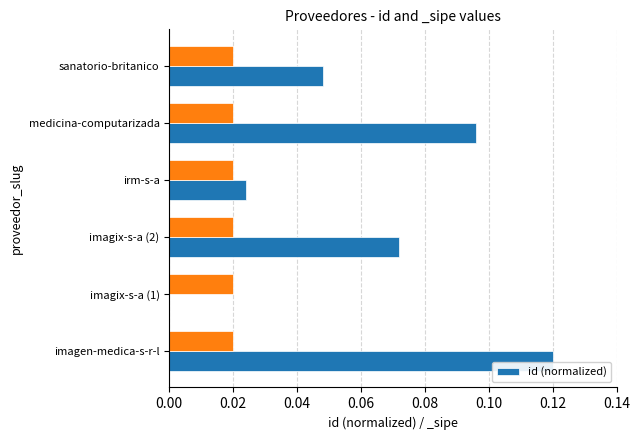

What is the maximum value shown in the chart?

0.1